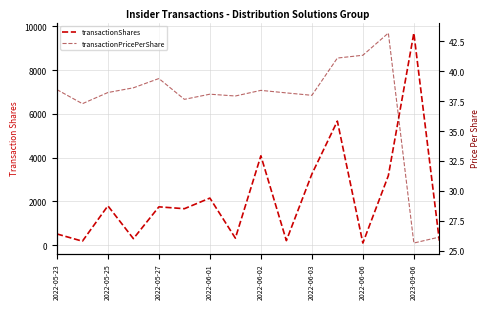

At which category is the sum across all series the highest?

2023-09-06